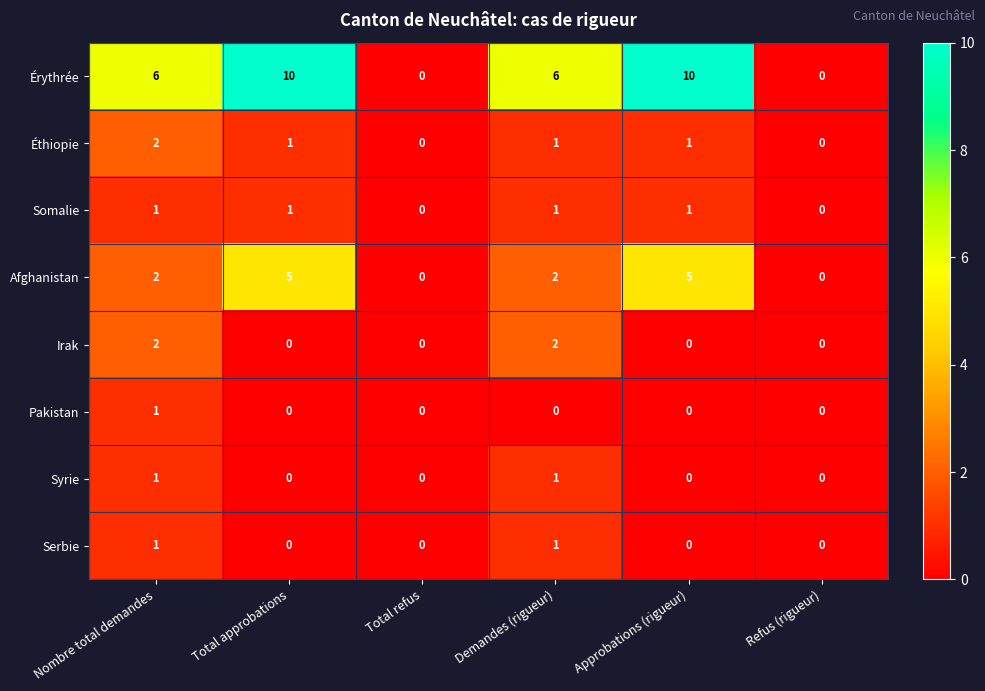

True or false: Pakistan has a value of 1 at Total approbations.

False